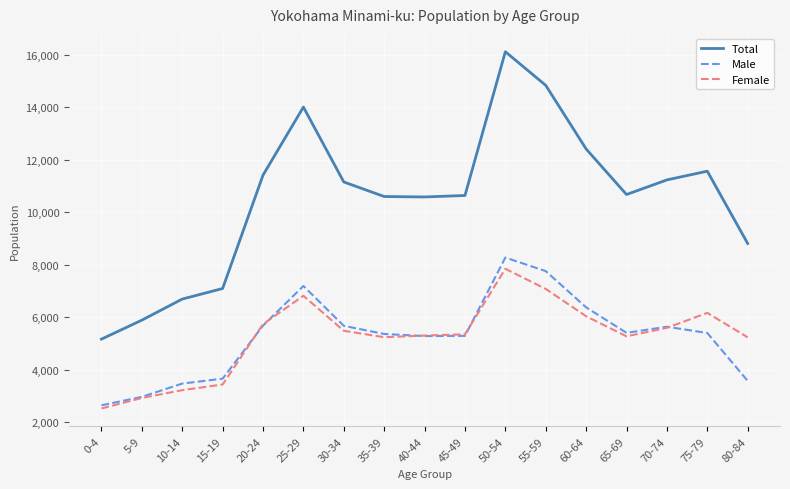

Which series has the widest spread of values?

Total